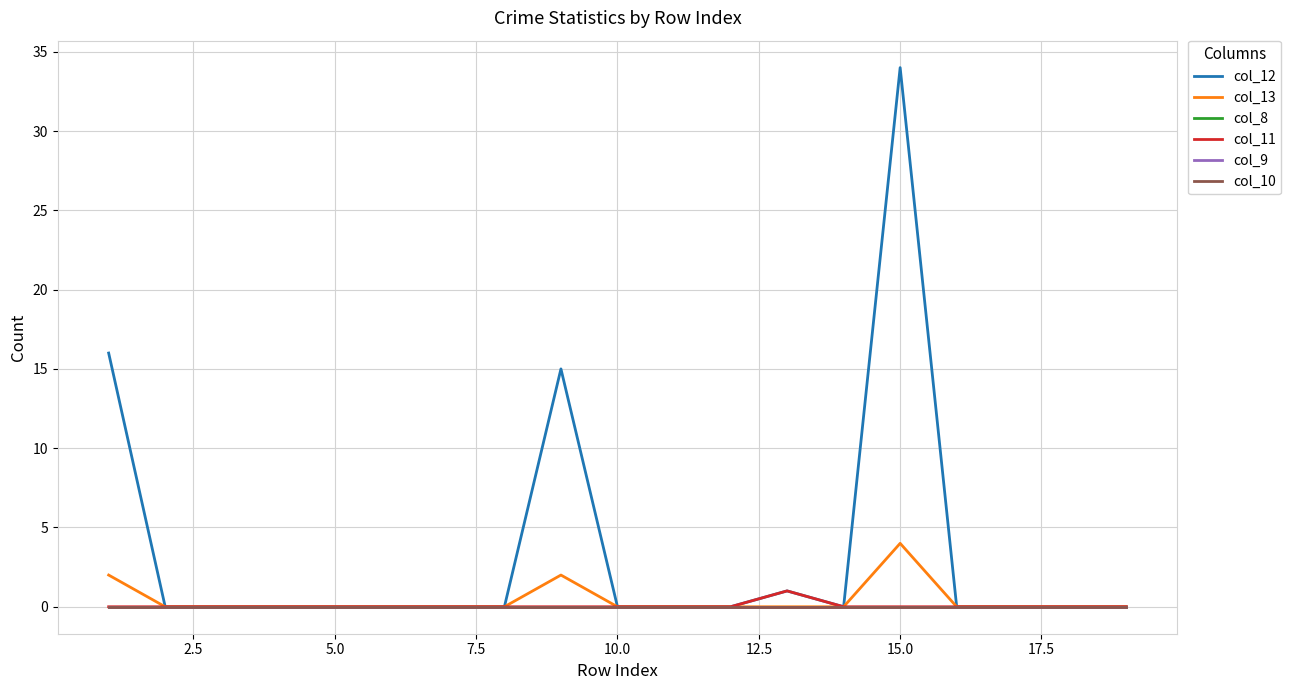

List the series in order of their peak value, highest first.

col_12, col_13, col_11, col_8, col_9, col_10